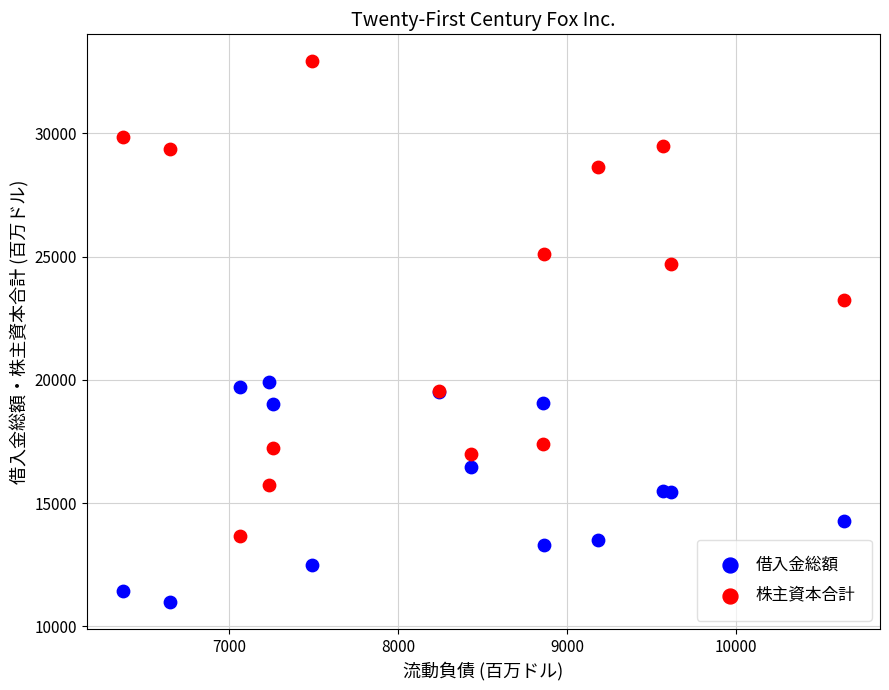

Which series contains the highest Y value?

株主資本合計